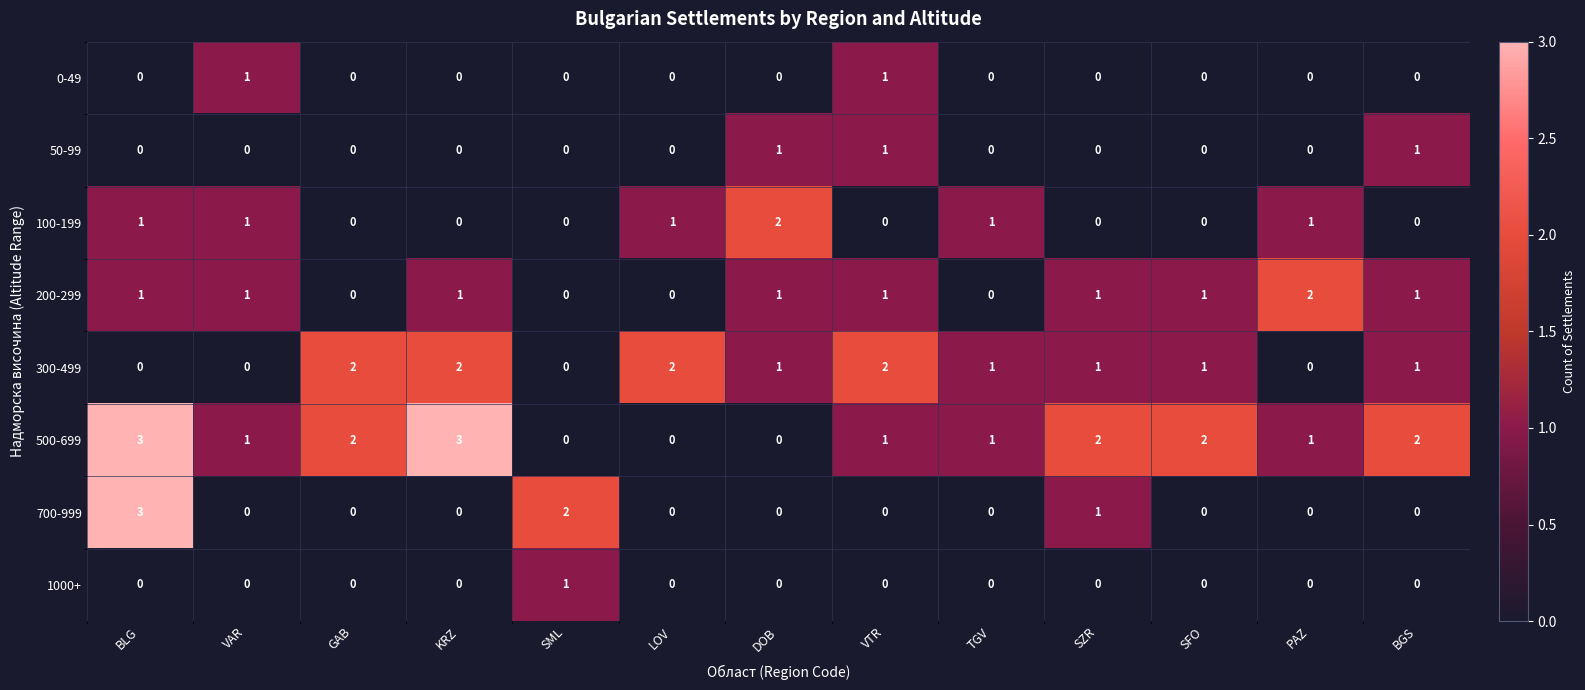

True or false: 300-499 has a value of 2 at DOB.

False